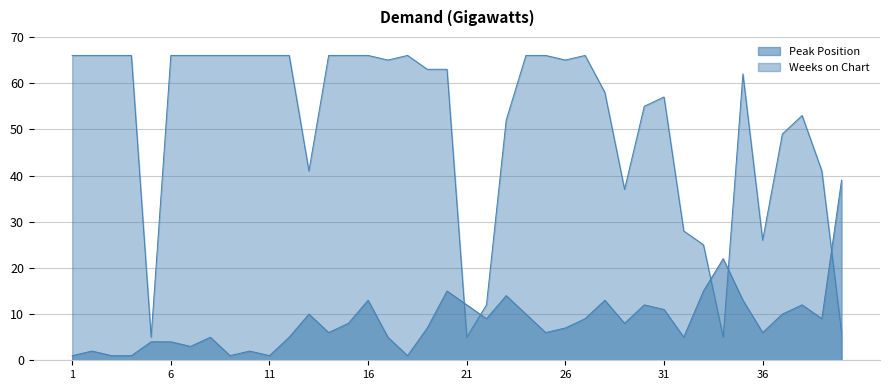

How many lines are shown in the chart?

2